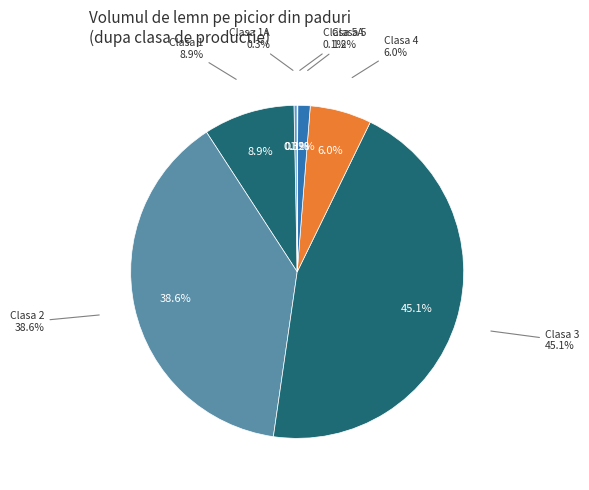

The Clasa 5A slice represents 0% of the pie. True or false?

True